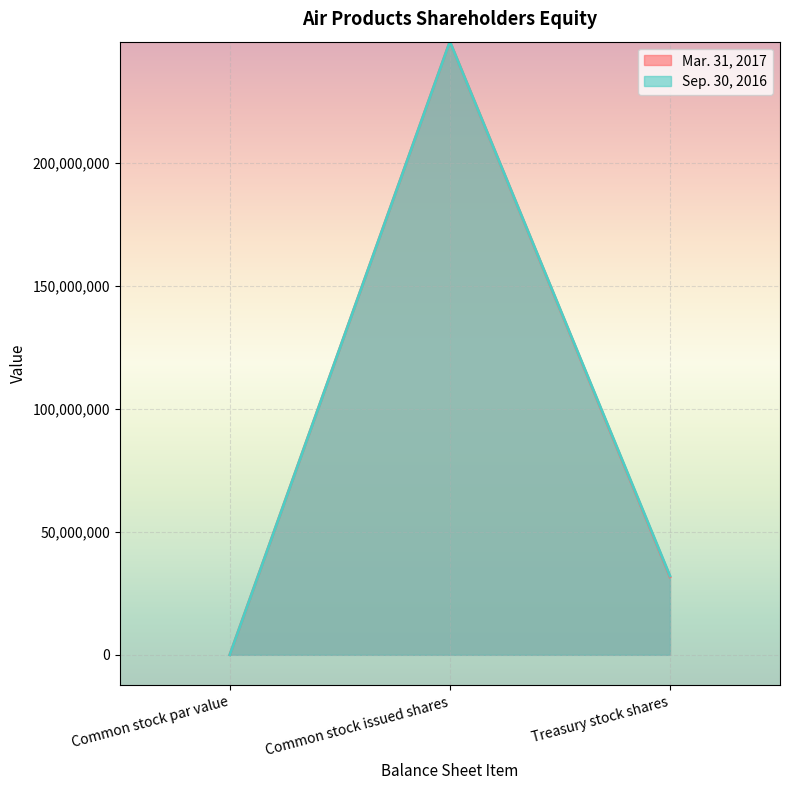

What is the difference between the maximum and second lowest values in the Sep. 30, 2016 series?

217350825